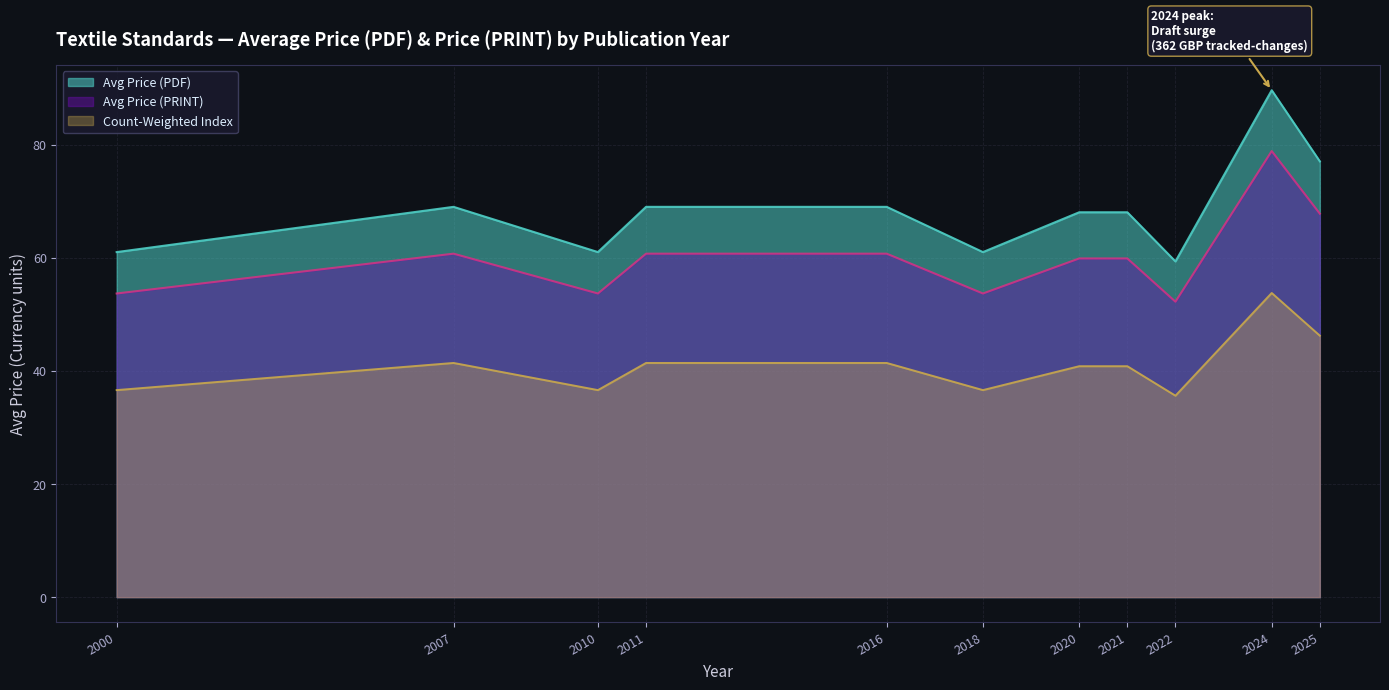

The value of Avg Price (PDF) at 2000 is 95.5. True or false?

False